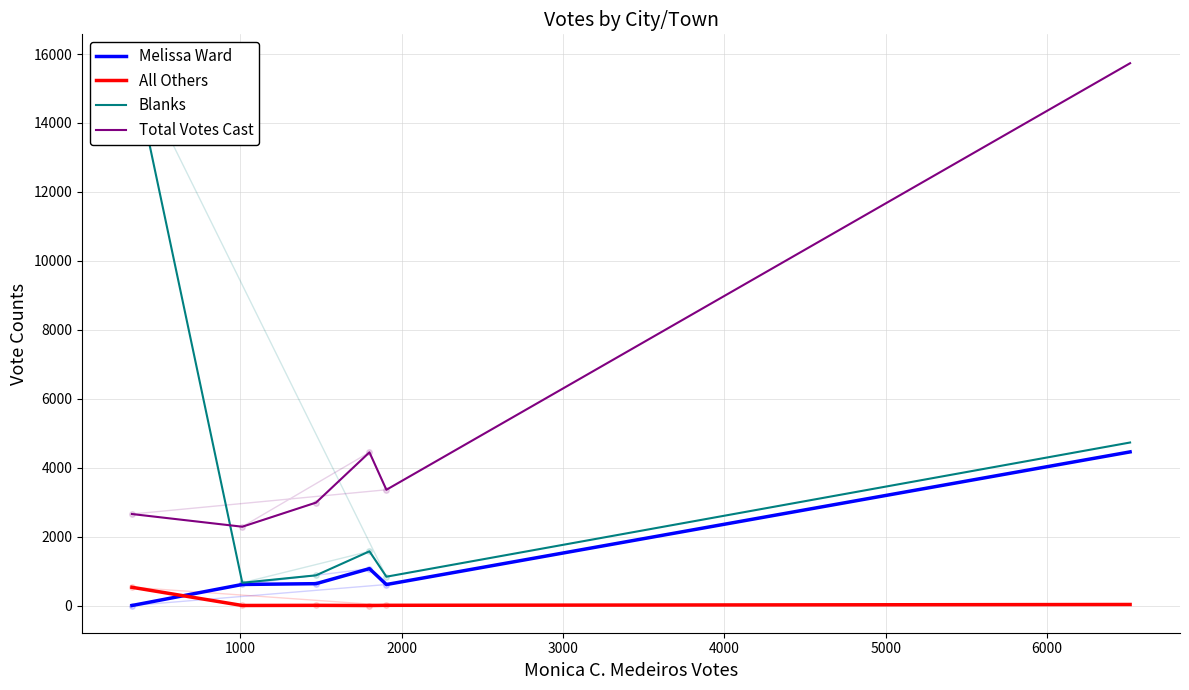

Is it true that Total Votes Cast equals 590 at 0?

False